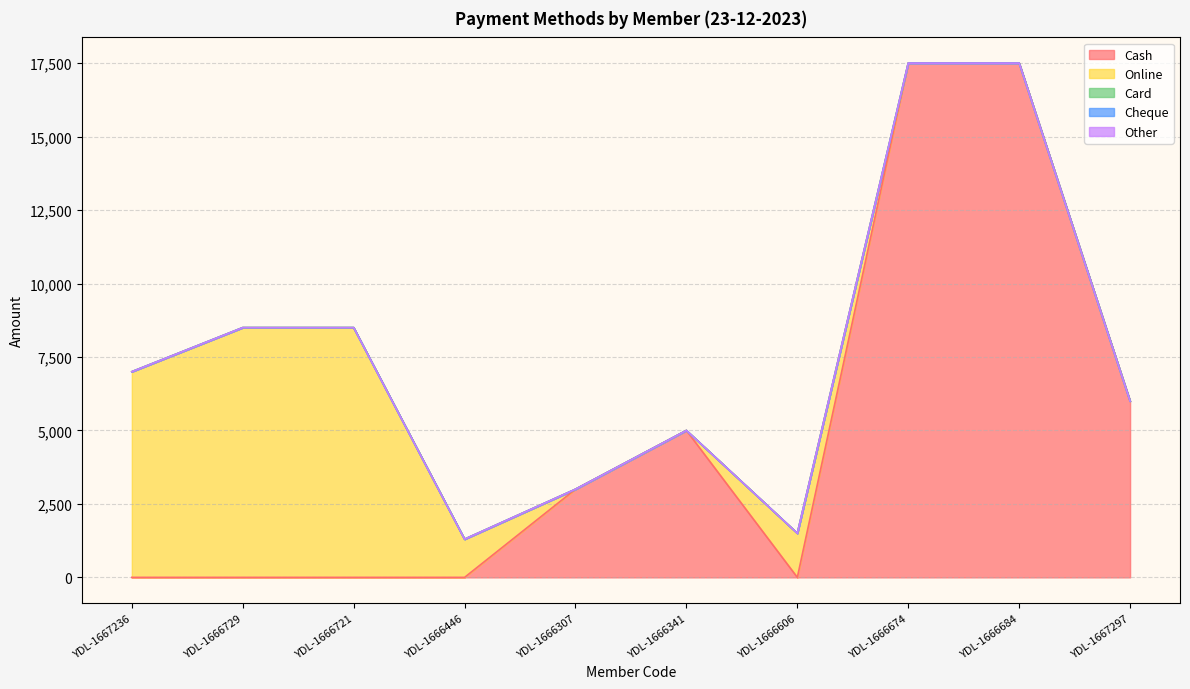

How many values in the Online series exceed 1300?

4